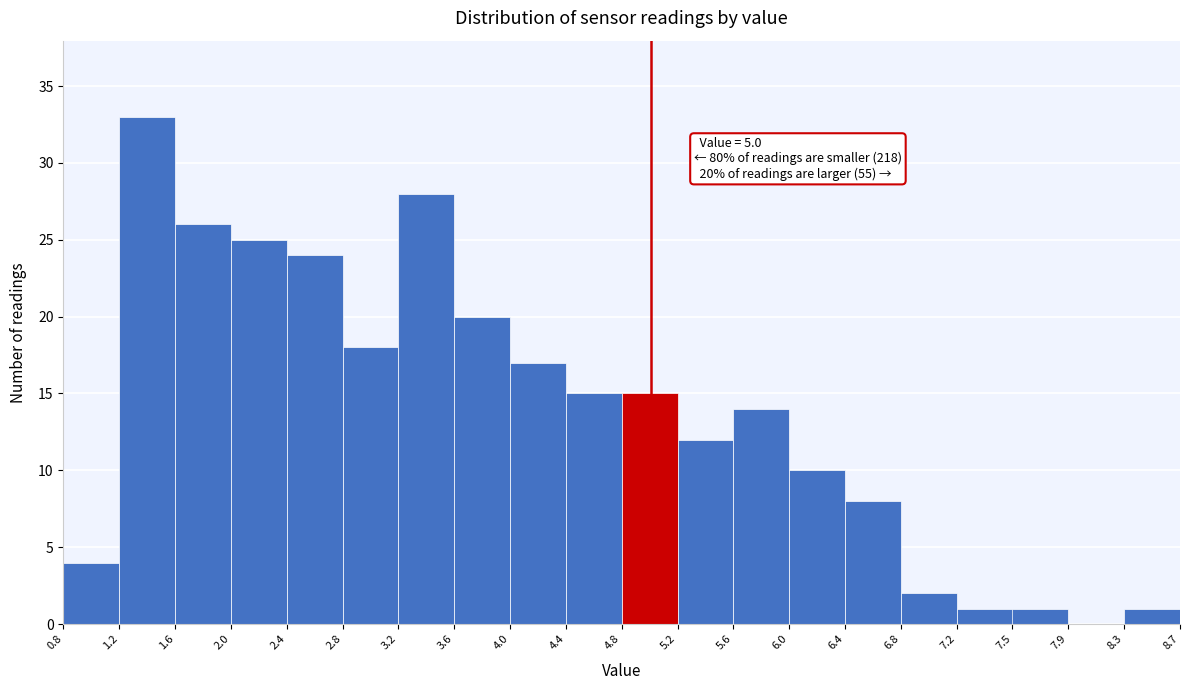

Over which range of the x-axis is the bar tallest?

1.2 to 1.6